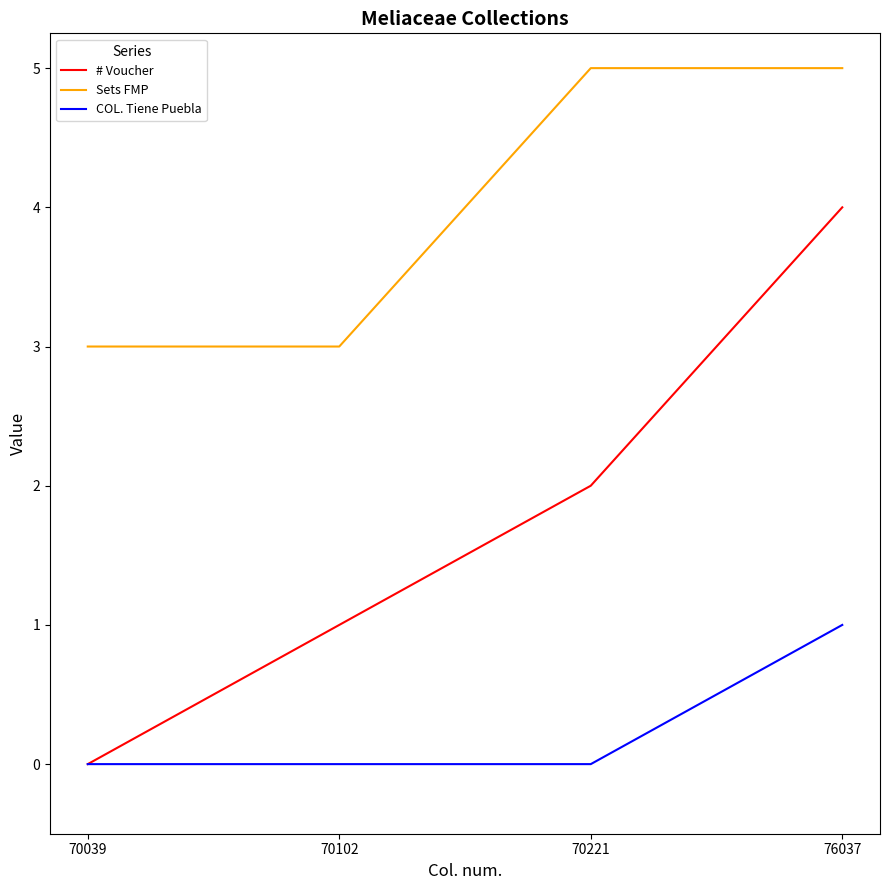

What is the approximate value of Sets FMP at 70221?

5